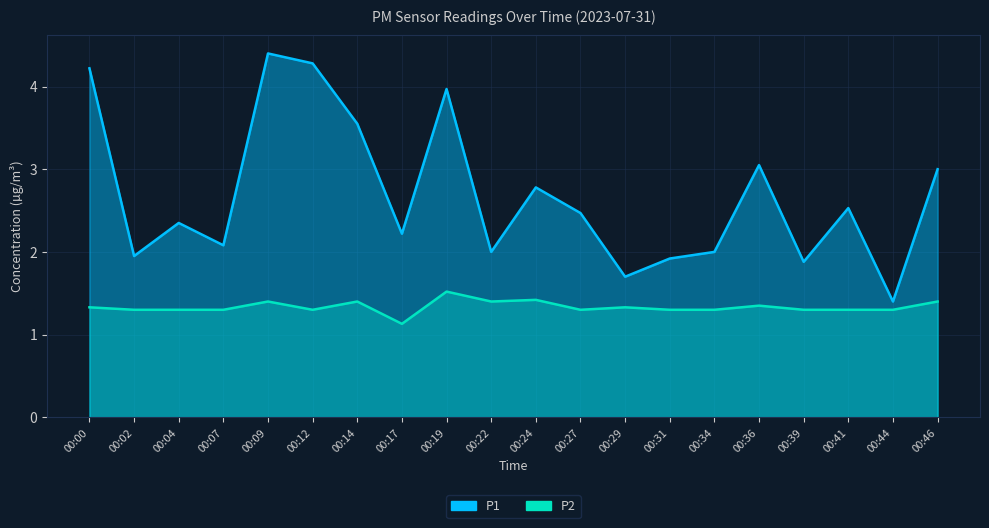

True or false: P1 has a value of 3.4 at 00:27.

False